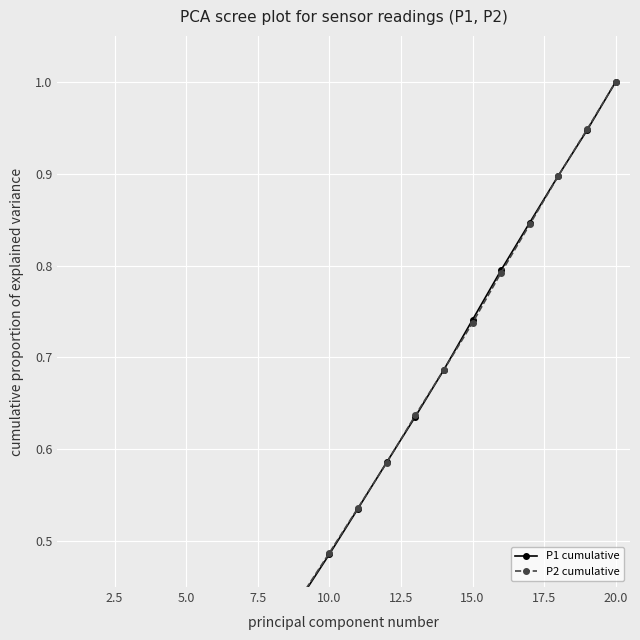

How many lines are shown in the chart?

2